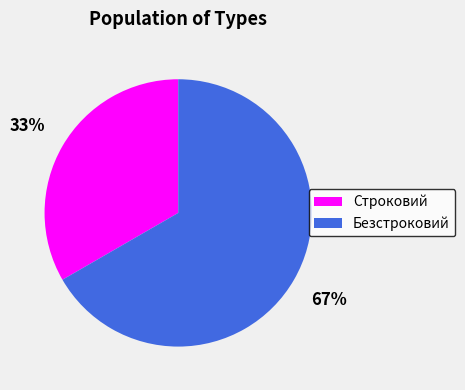

To the nearest percent, what percentage of the pie is Безстроковий?

67%